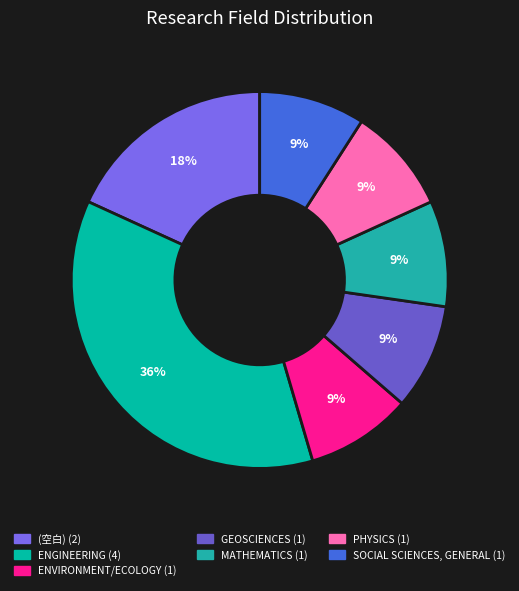

How many segments does this pie chart have?

7